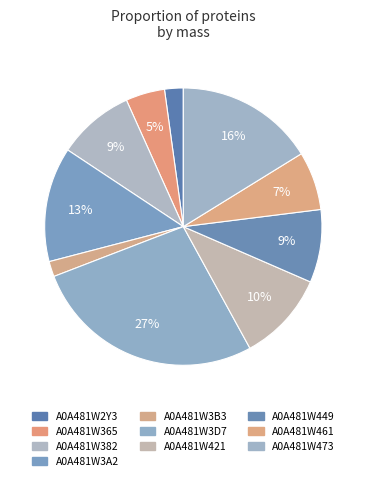

Count the number of slices in the pie.

10